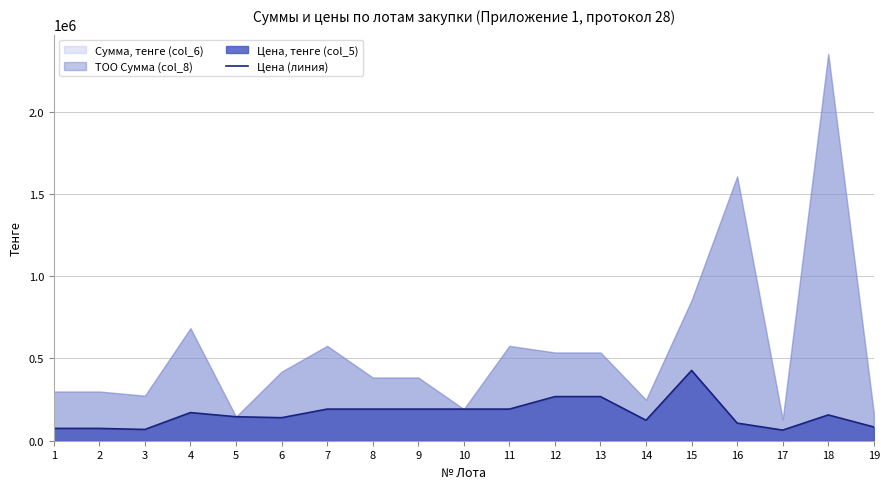

Reading left to right, what are all the values shown in this chart?

74800	74800	68429	171072	145800	139968	192224	192224	192224	192224	192224	268272	268272	124416	427200	107136	64429	156764	83635